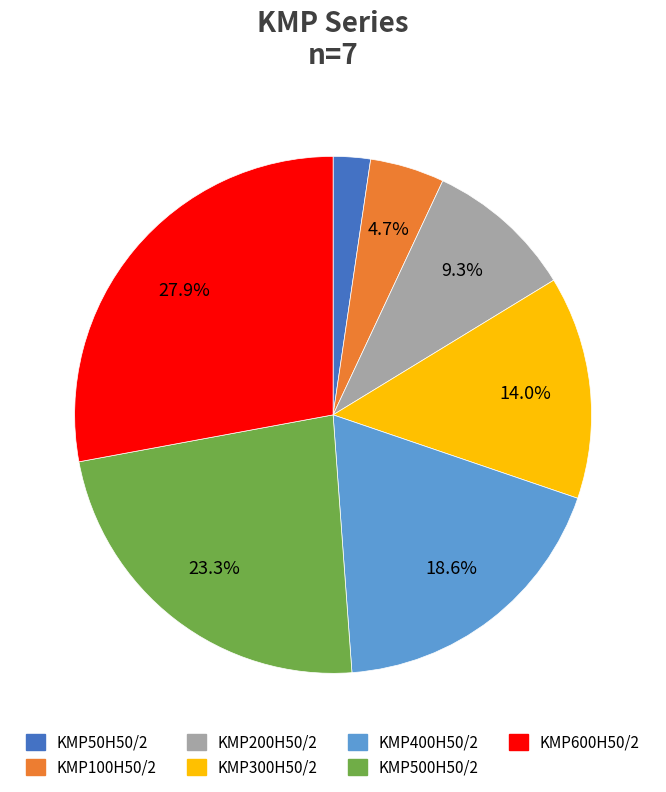

Which category has the smallest portion of the pie?

KMP50H50/2